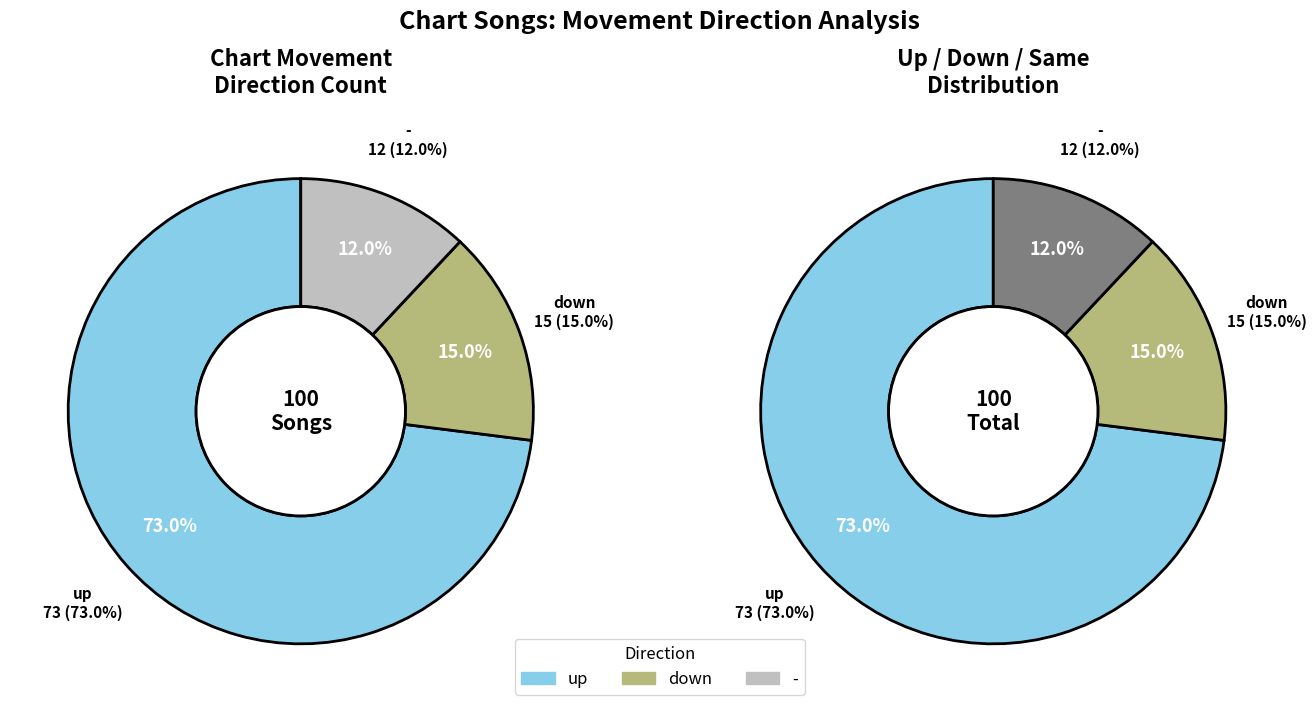

Is it true that down is 15% of the pie?

True